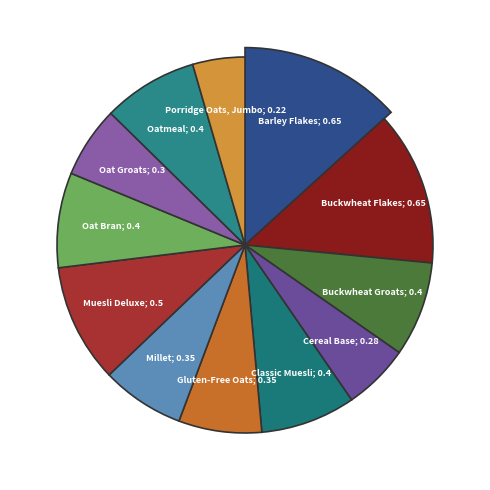

Between Oat Groats and Oatmeal, which is larger?

Oatmeal